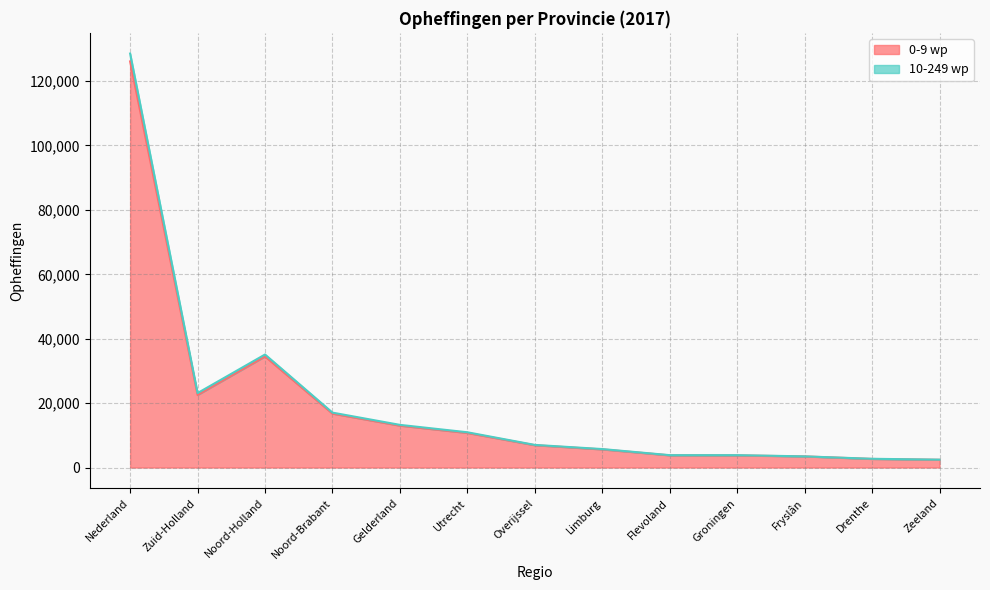

How many values in the 0-9 wp series are below 6926?

6